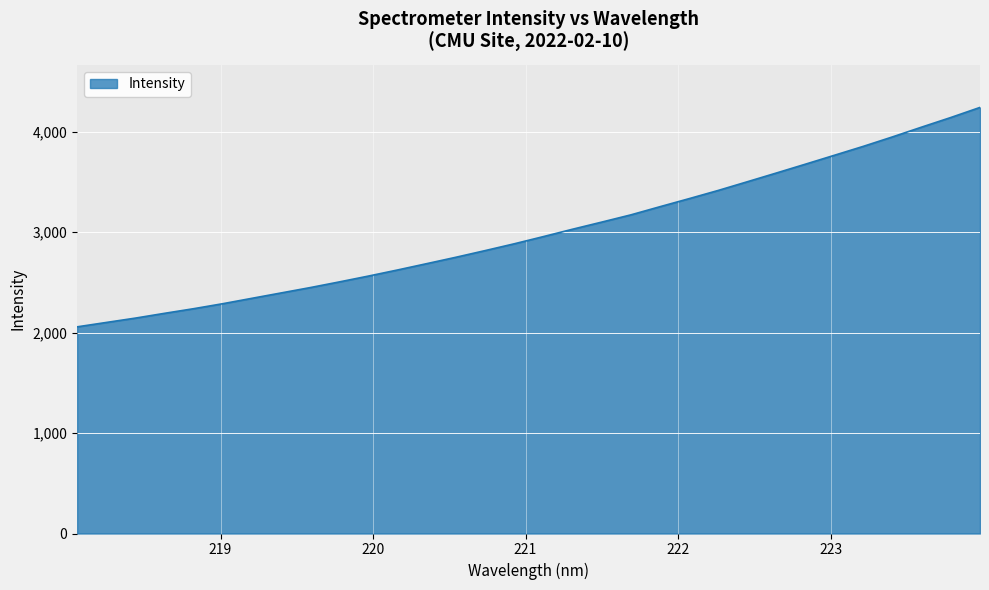

What is the maximum value shown in the chart?

4243.4